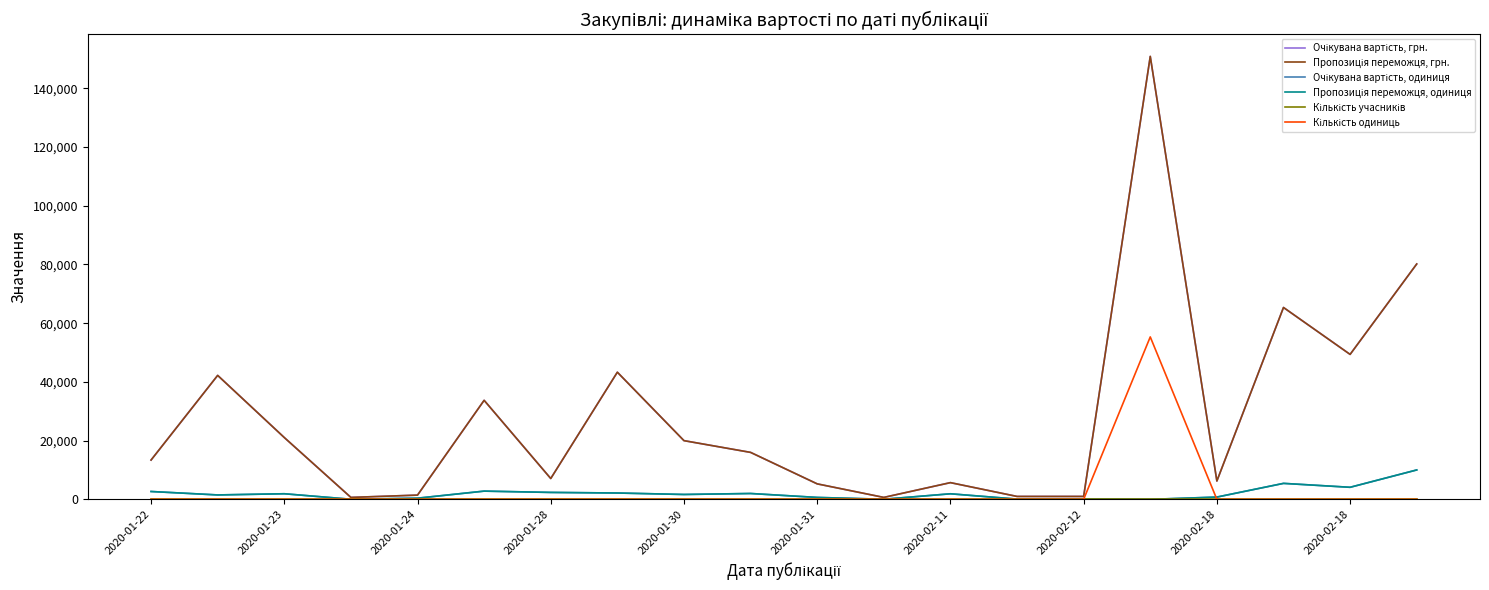

What is the average value of the Очікувана вартість, одиниця series?

2035.1